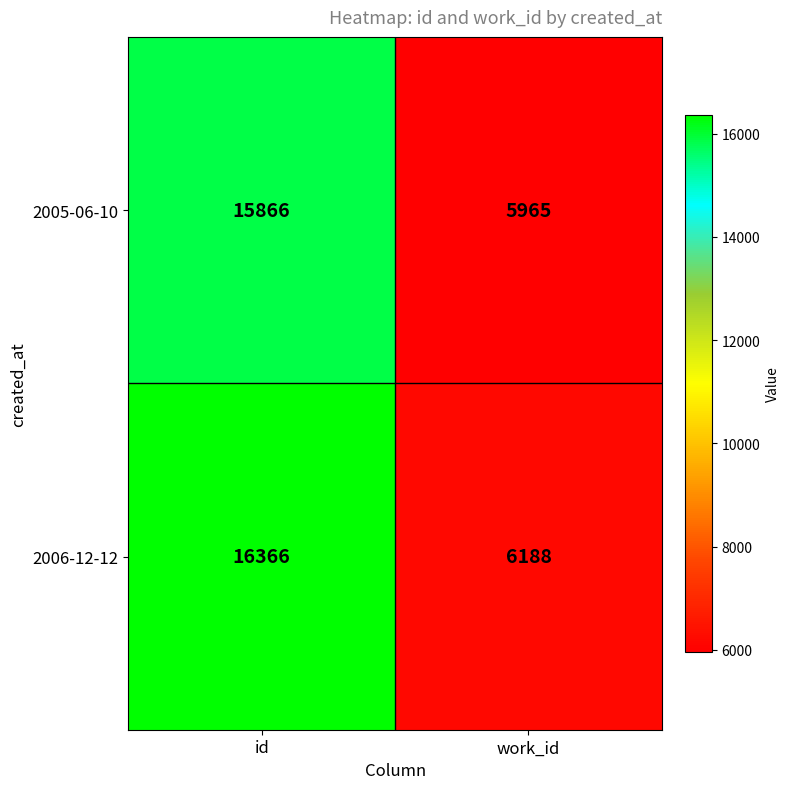

Between id and work_id, which series saw the biggest shift?

2006-12-12